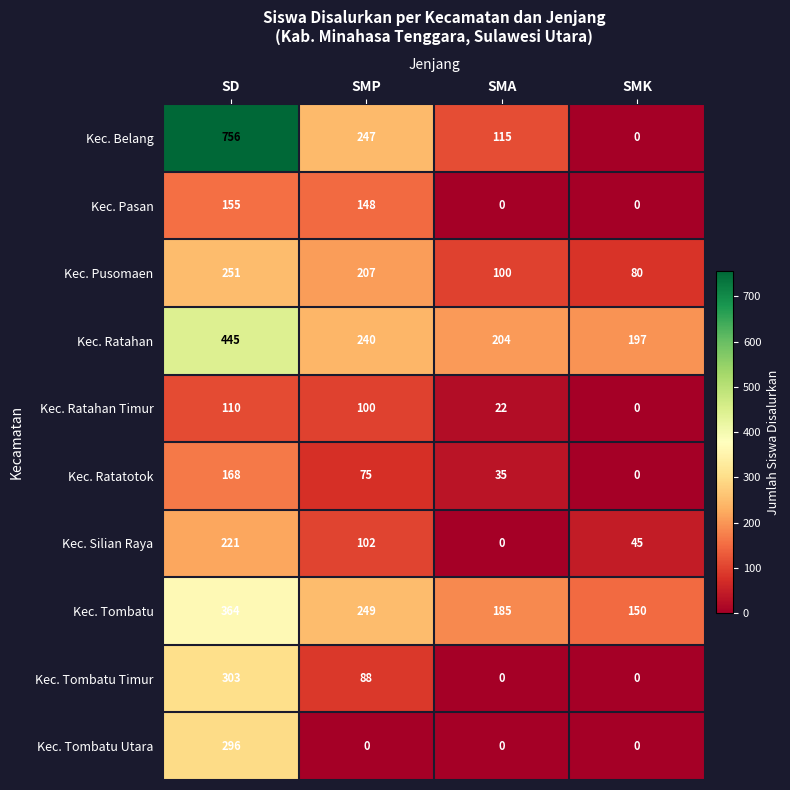

The value of Kec. Ratahan at SMA is 204. True or false?

True